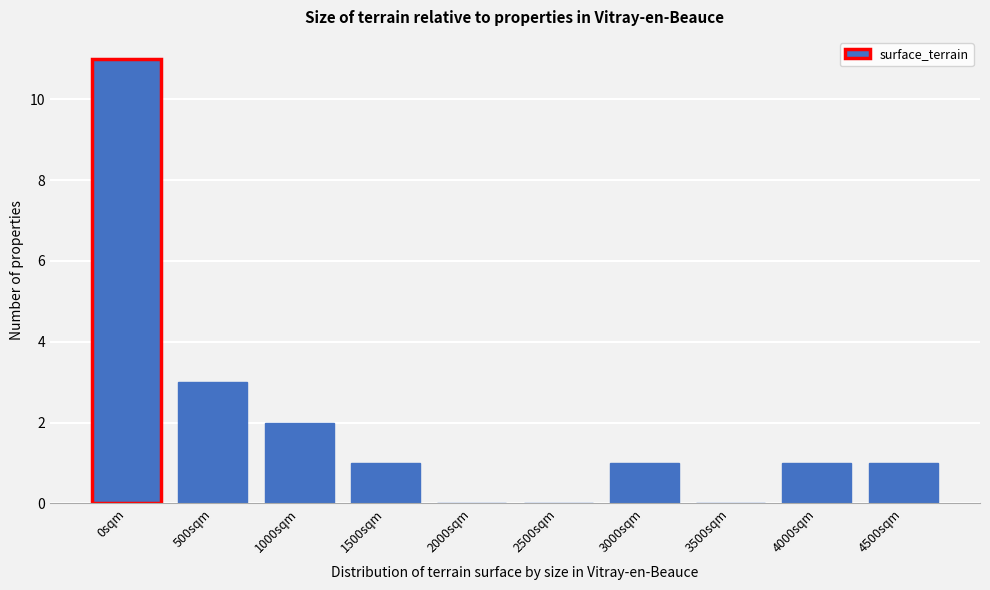

Reading left to right, what are all the values shown in this chart?

0sqm=11	500sqm=3	1000sqm=2	1500sqm=1	2000sqm=0	2500sqm=0	3000sqm=1	3500sqm=0	4000sqm=1	4500sqm=1